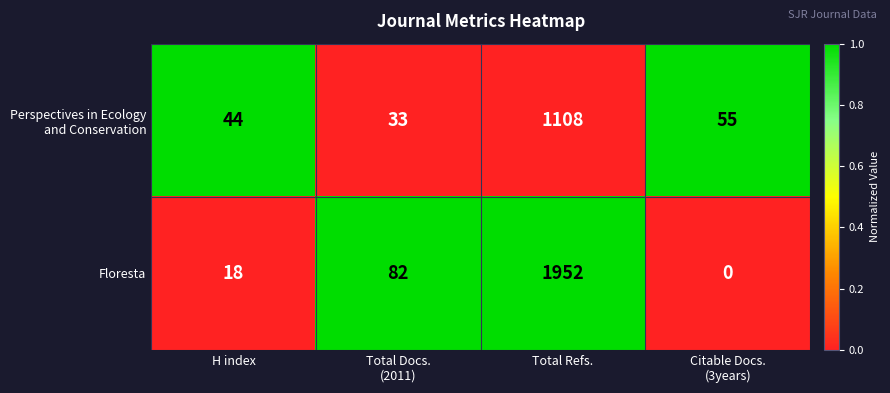

Which series has the widest spread of values?

Floresta